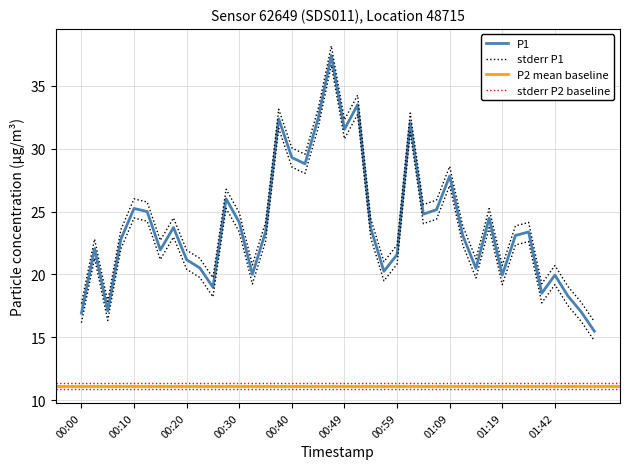

Reading right to left, transcribe all the data shown in this chart.

01:52=15.5	01:49=17.0	01:44=18.3	01:42=19.9	01:36=18.5	01:34=23.4	01:28=23.1	01:19=19.9	01:17=24.5	01:14=20.5	01:12=23.1	01:09=27.8	01:07=25.1	01:04=24.8	01:02=32.1	00:59=21.6	00:57=20.2	00:54=23.7	00:52=33.5	00:49=31.6	00:47=37.4	00:45=32.4	00:42=28.8	00:40=29.3	00:37=32.4	00:35=23.4	00:32=20.0	00:30=24.1	00:27=26.0	00:25=19.0	00:22=20.5	00:20=21.2	00:18=23.7	00:15=21.9	00:13=25.0	00:10=25.2	00:08=22.8	00:05=17.1	00:03=22.1	00:00=16.9